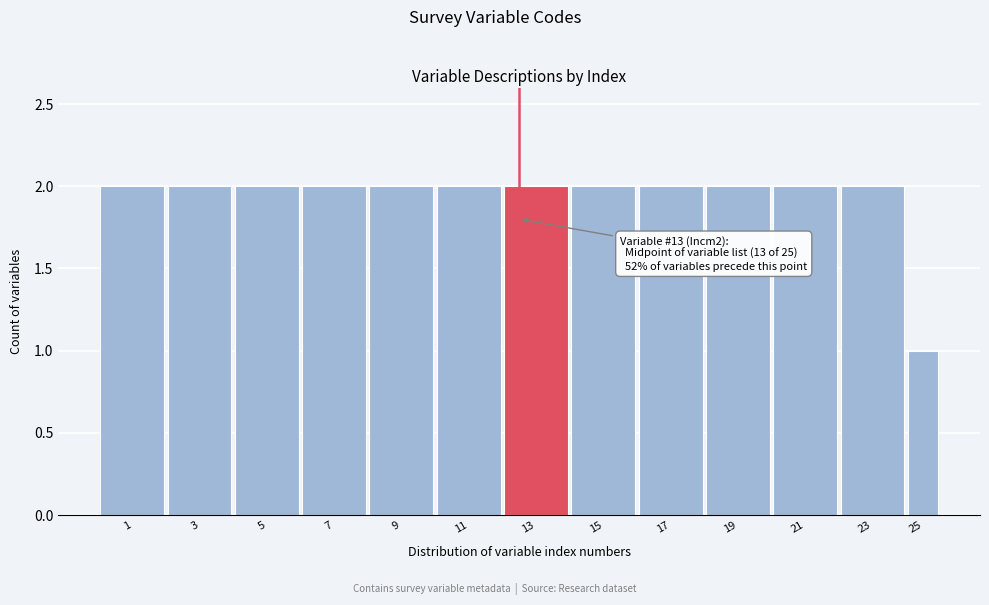

Reading left to right, what are all the values shown in this chart?

1=2	3=2	5=2	7=2	9=2	11=2	13=2	15=2	17=2	19=2	21=2	23=2	25=1